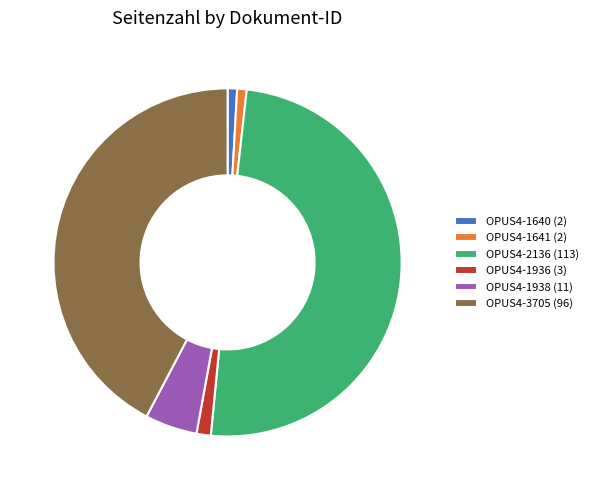

Does OPUS4-1936 (3) account for over 50% of the chart?

No